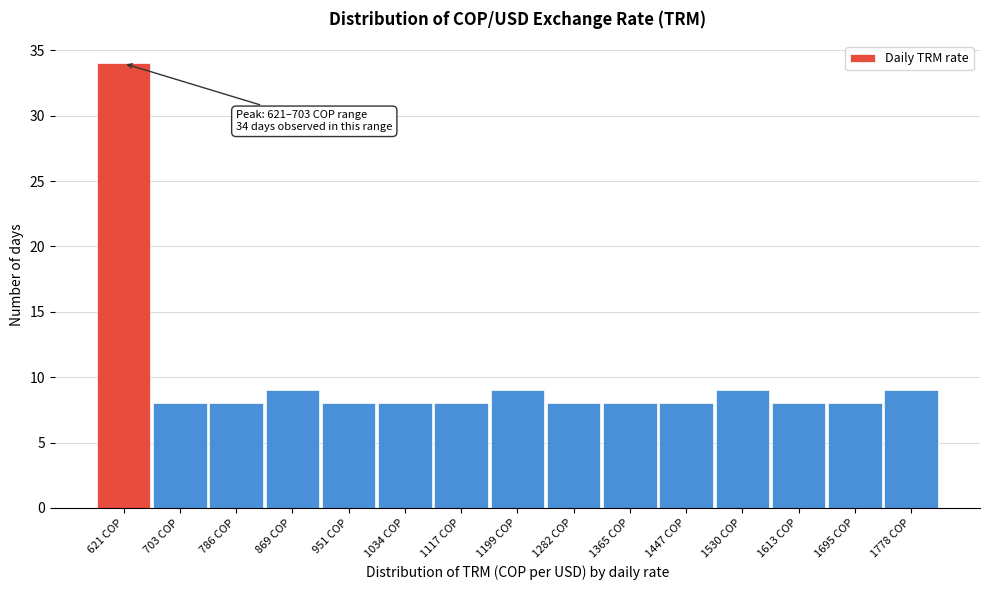

Reading right to left, extract all data points from this chart.

1778 COP=9	1695 COP=8	1613 COP=8	1530 COP=9	1447 COP=8	1365 COP=8	1282 COP=8	1199 COP=9	1117 COP=8	1034 COP=8	951 COP=8	869 COP=9	786 COP=8	703 COP=8	621 COP=34